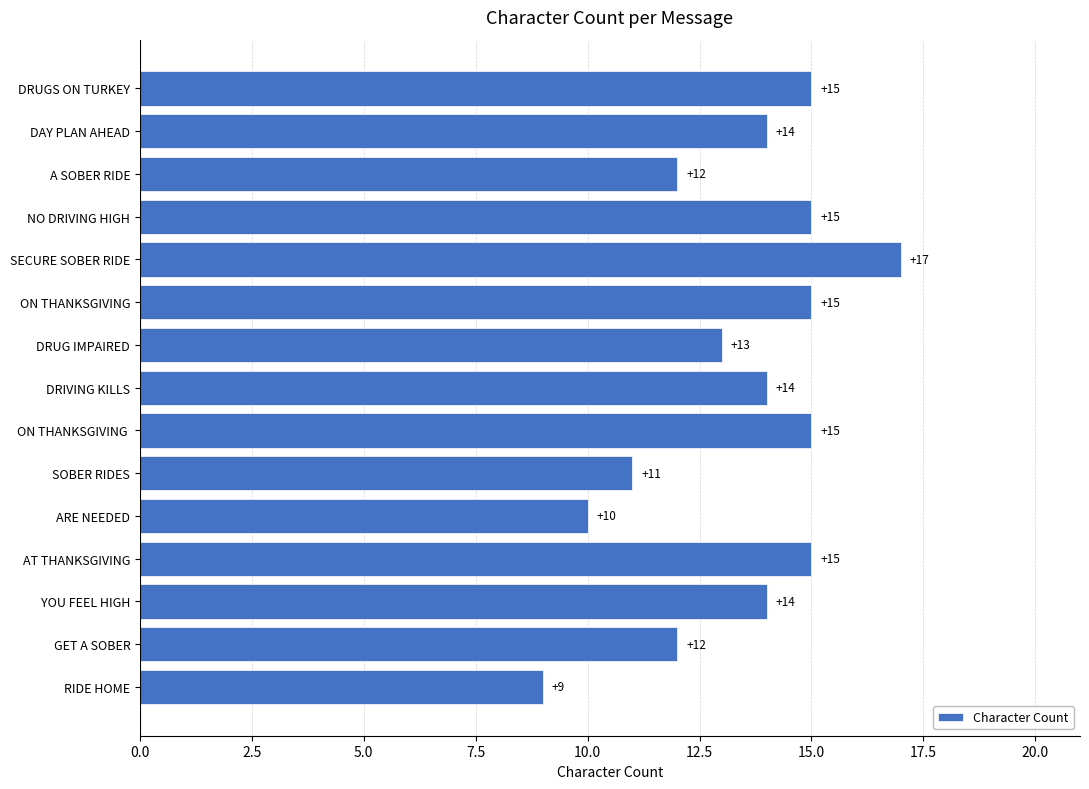

At which category does the chart reach its minimum across all series?

RIDE HOME